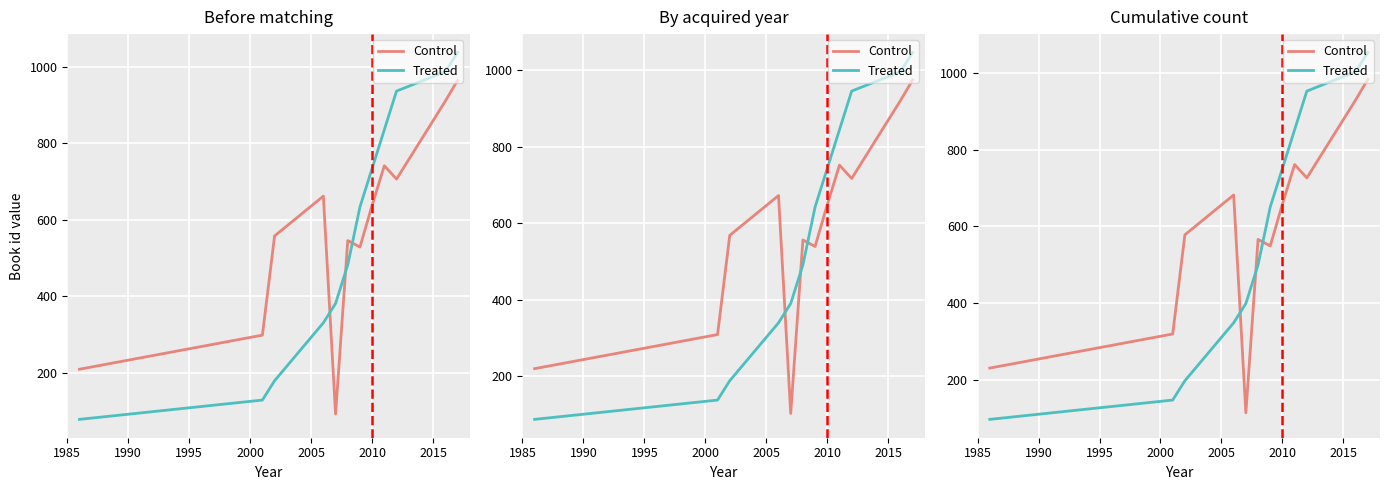

At how many categories does at least one series exceed 472?

9